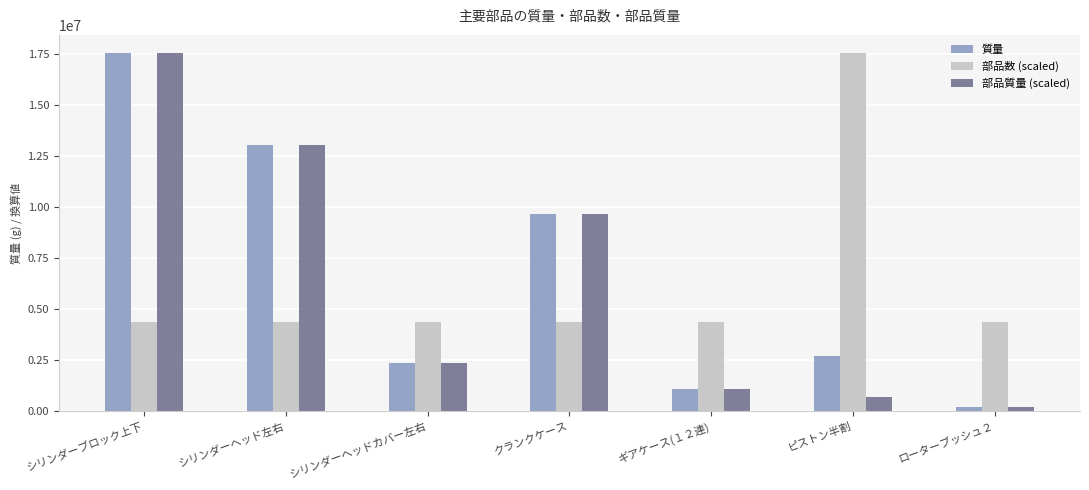

At which label is 質量 closest to 8876580?

クランクケース